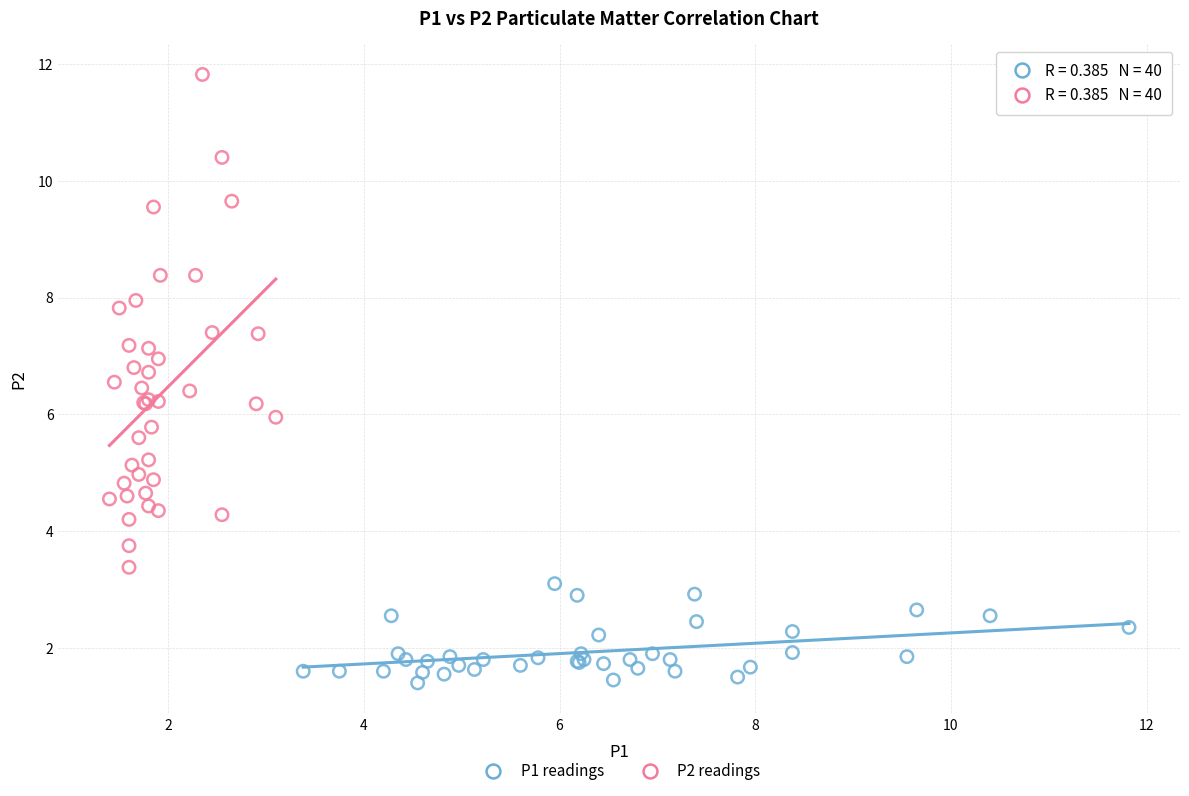

Which series reaches the maximum Y coordinate?

P2 readings